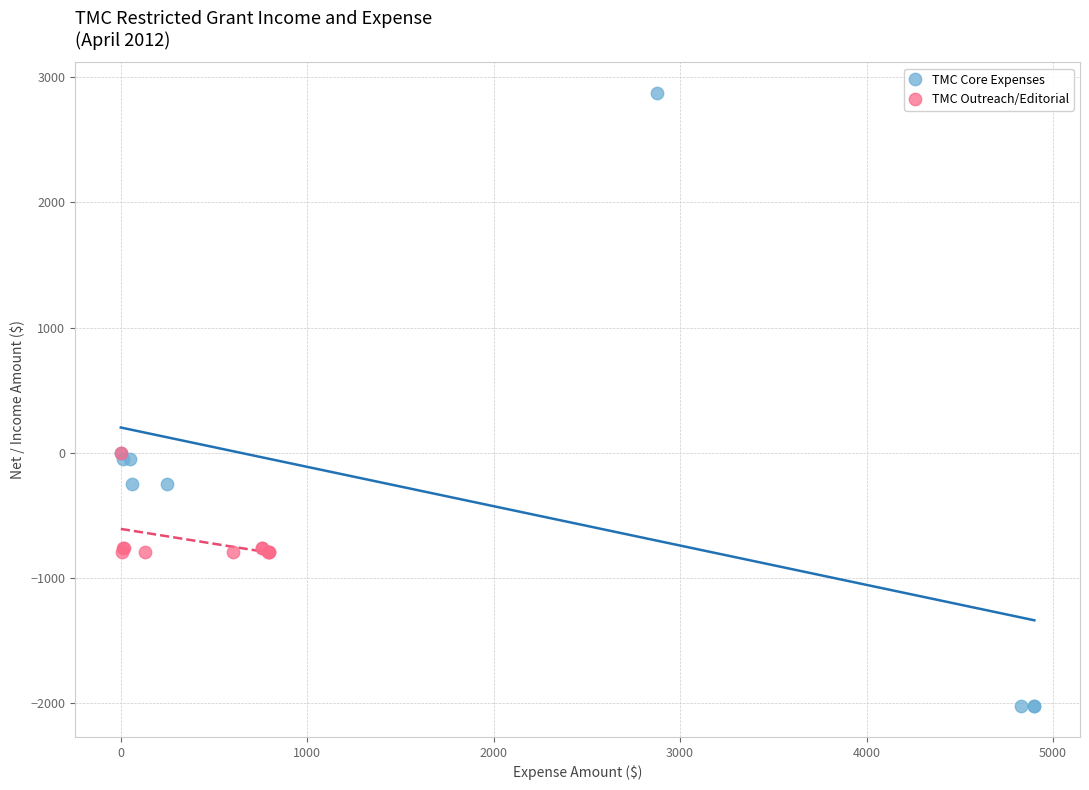

Which series has the largest Y range (max minus min)?

TMC Core Expenses